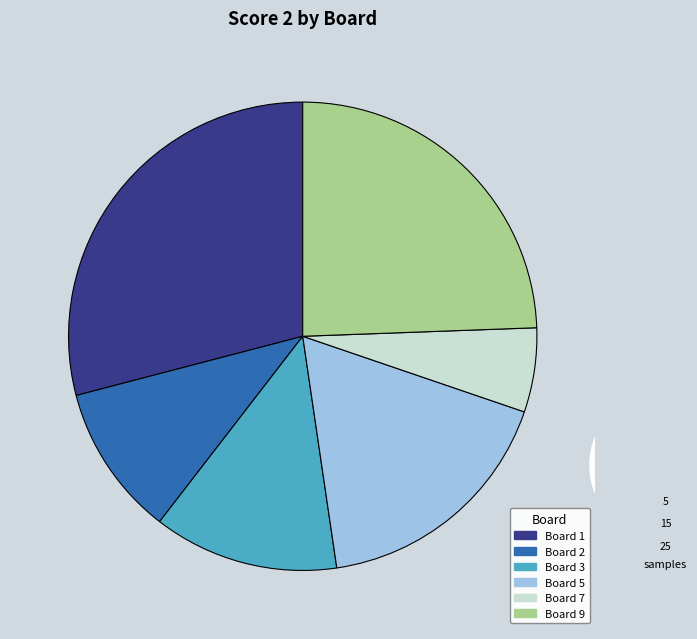

Which slice is the largest?

Board 1